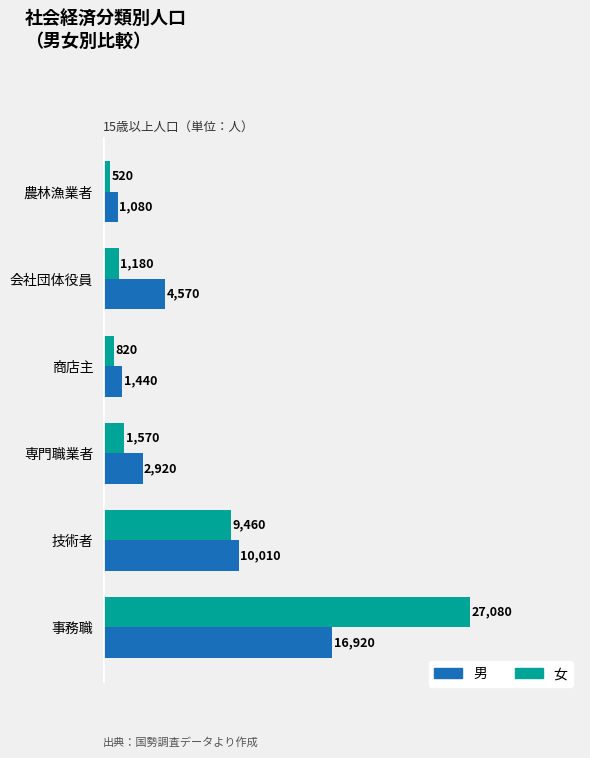

What is the difference between the maximum and second lowest values in the 女 series?

26260